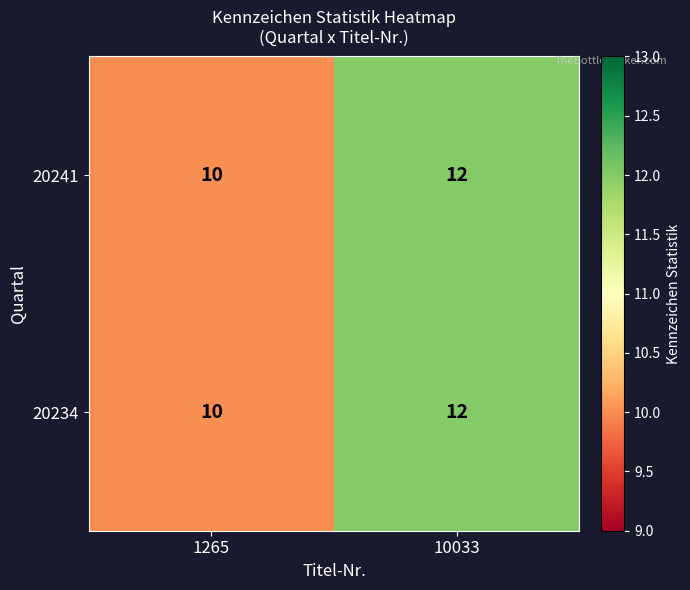

At how many categories does at least one series exceed 11?

1